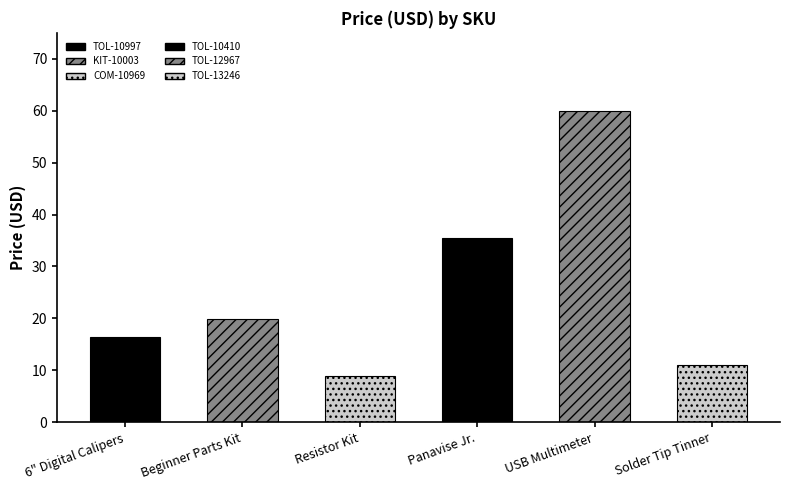

List the labels in order of value, smallest first.

COM-10969, TOL-13246, TOL-10997, KIT-10003, TOL-10410, TOL-12967